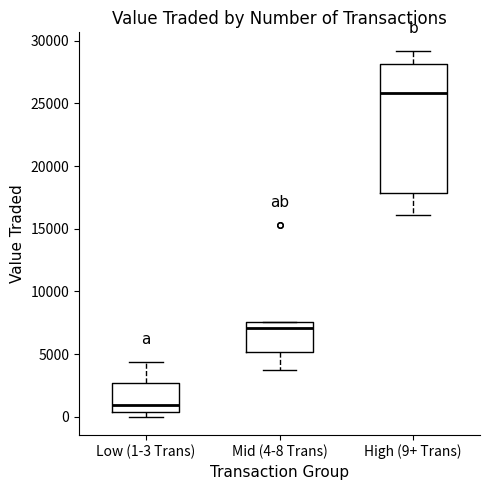

Where is the lower edge of the box for Mid (4-8 Trans) on the y-axis? The values are not printed on the chart, so give them approximately, as read against the axis.

5000